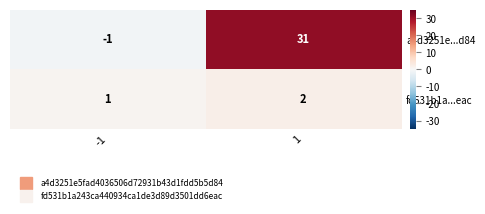

Which series has the largest total across all categories?

a4d3251e...d84